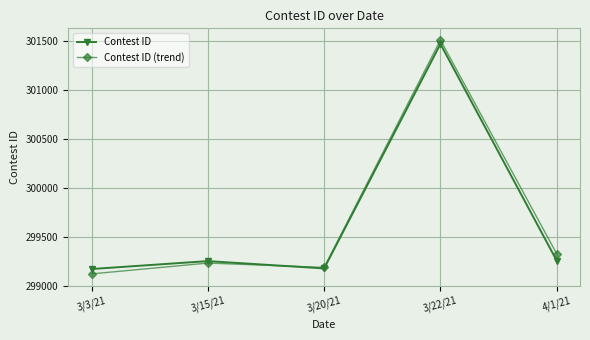

Rank the series by their maximum value, from highest to lowest.

Contest ID (trend), Contest ID